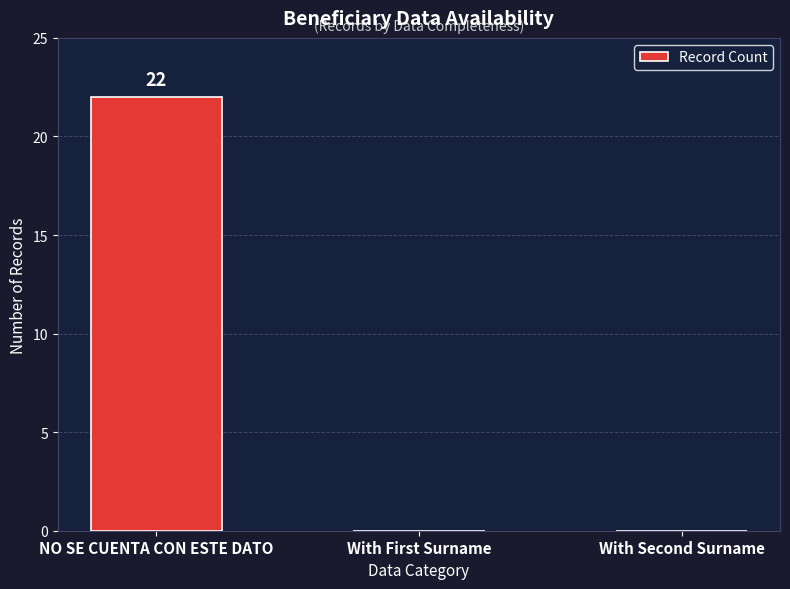

Which label corresponds to the largest value in the chart?

NO SE CUENTA CON ESTE DATO